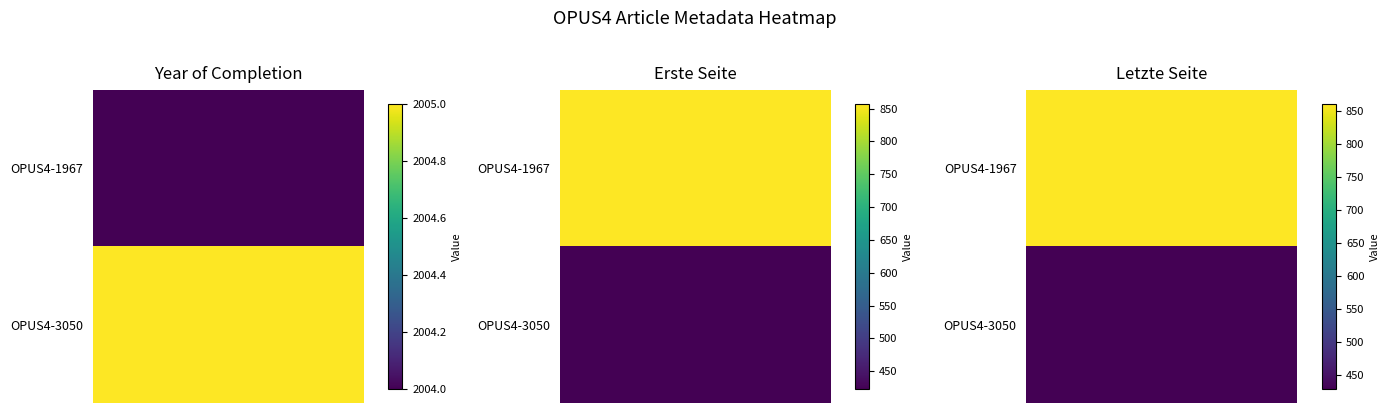

Reading right to left, extract all data points from this chart.

OPUS4-1967: 860	857	2004
OPUS4-3050: 429	423	2005